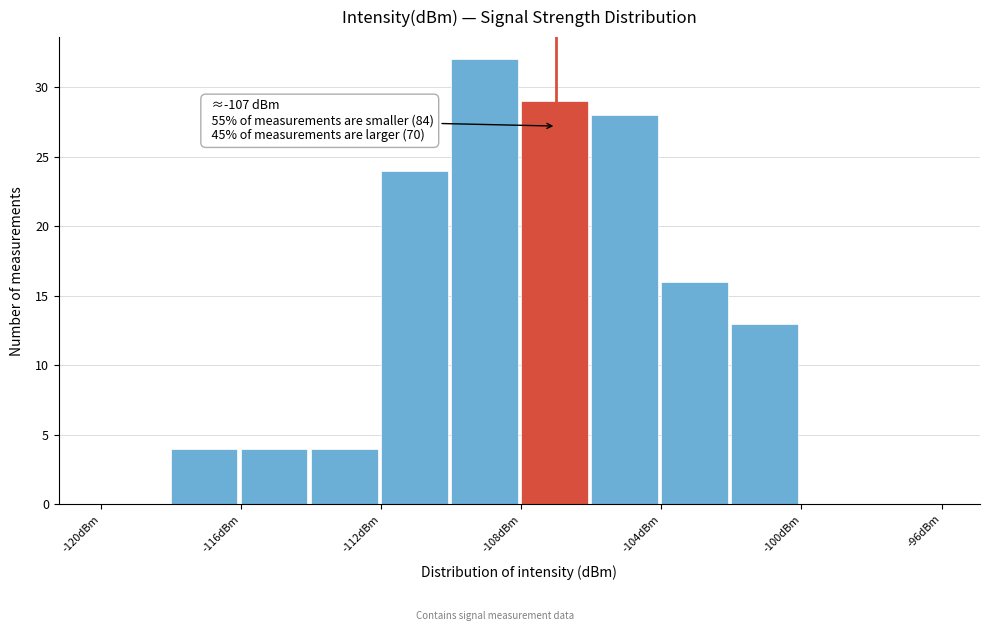

Over which range of the x-axis is the bar tallest?

-110 to -108